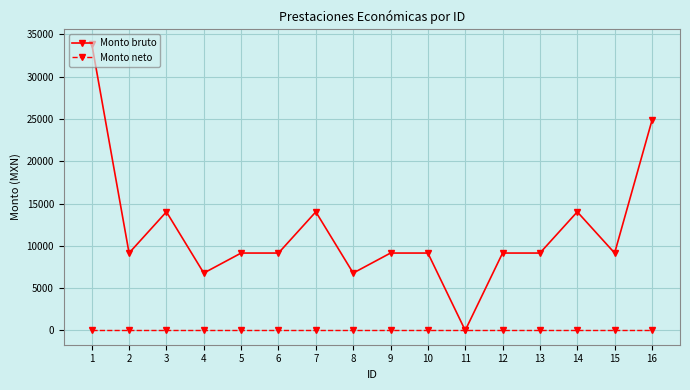

What is the difference between the maximum and minimum values in the Monto bruto series?

33904.0